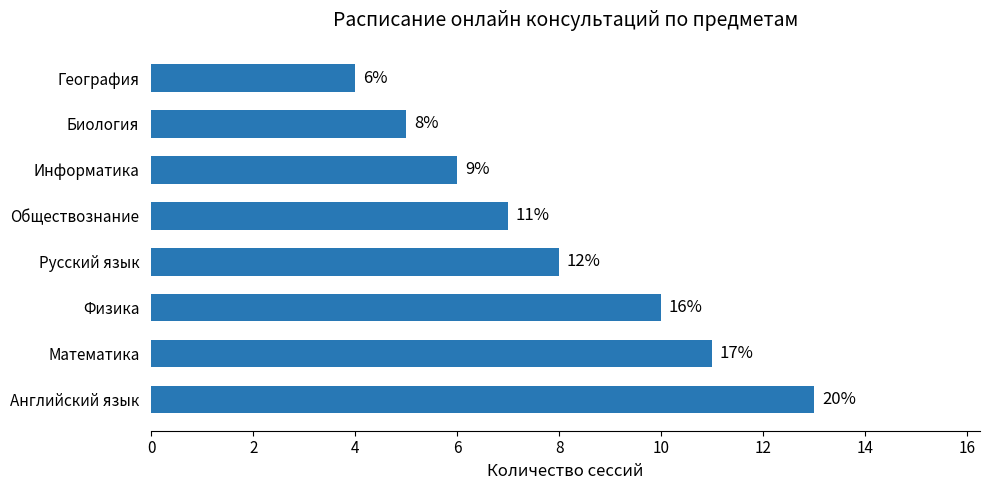

Does the chart contain stacked bars?

No